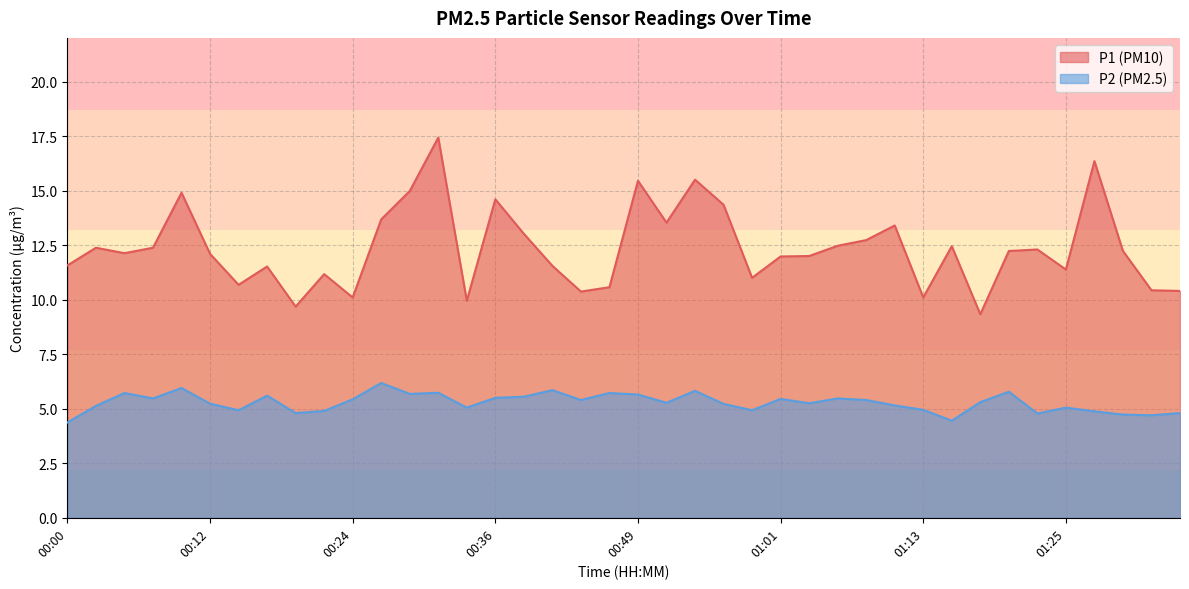

What is the lowest value of the P1 series?

9.3